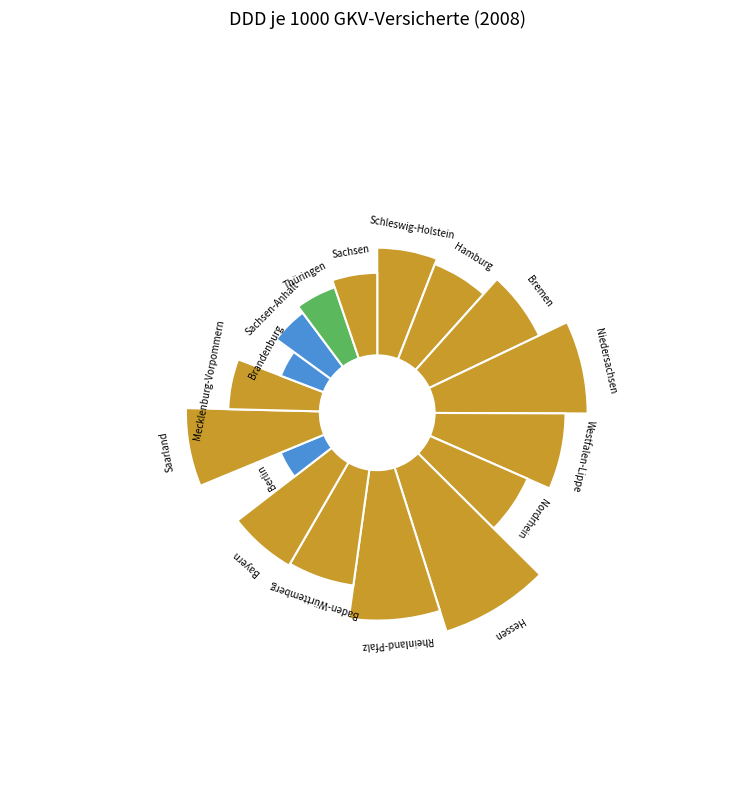

What is the largest slice in the pie chart?

Hessen